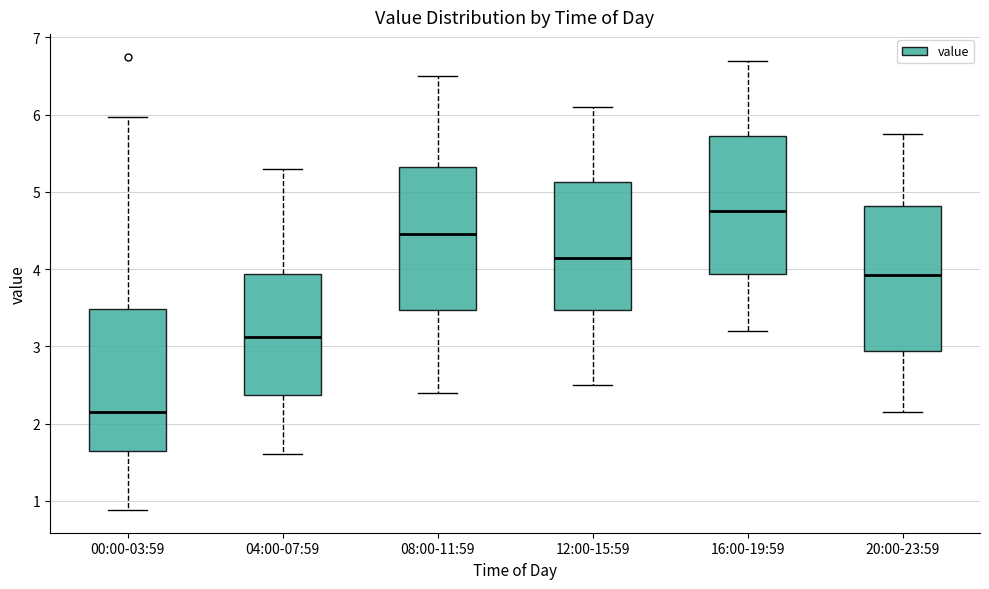

Which box has the lowest median line?

00:00-03:59